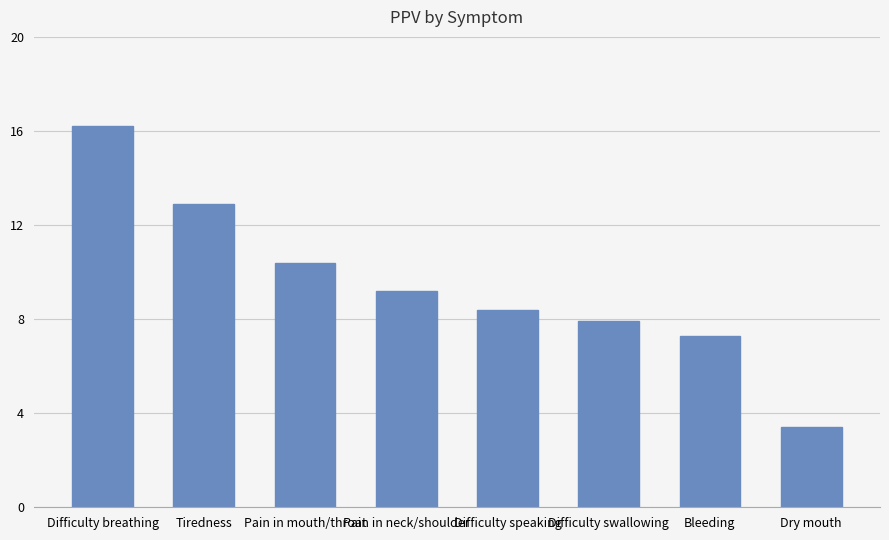

What position from the right is Pain in mouth/throat?

6